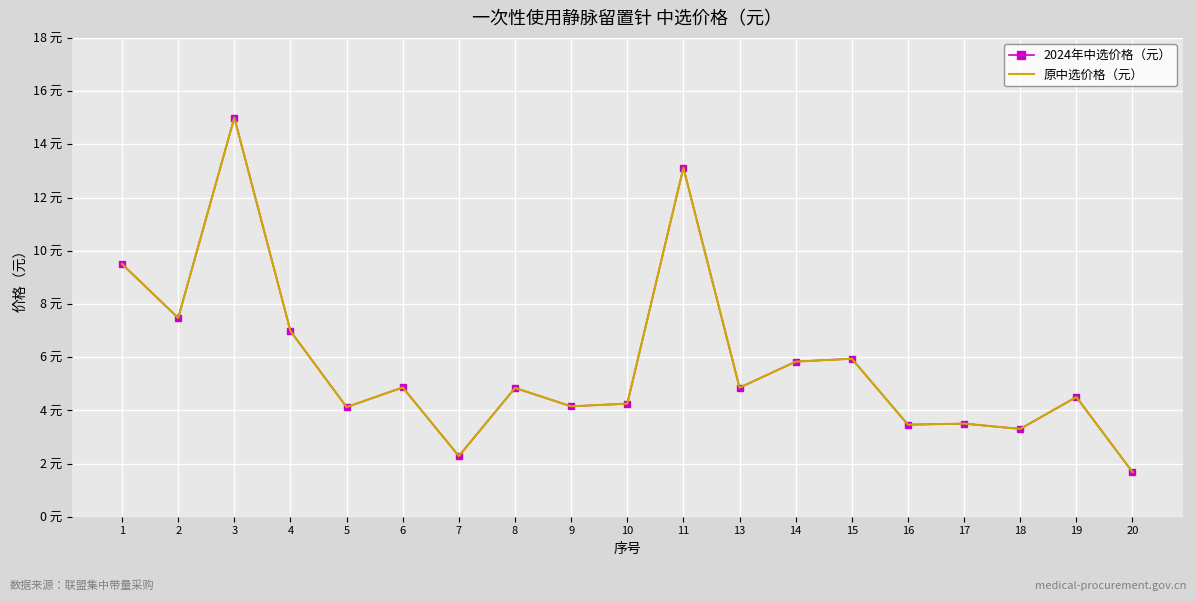

Where is the first local minimum for 原中选价格（元）?

2